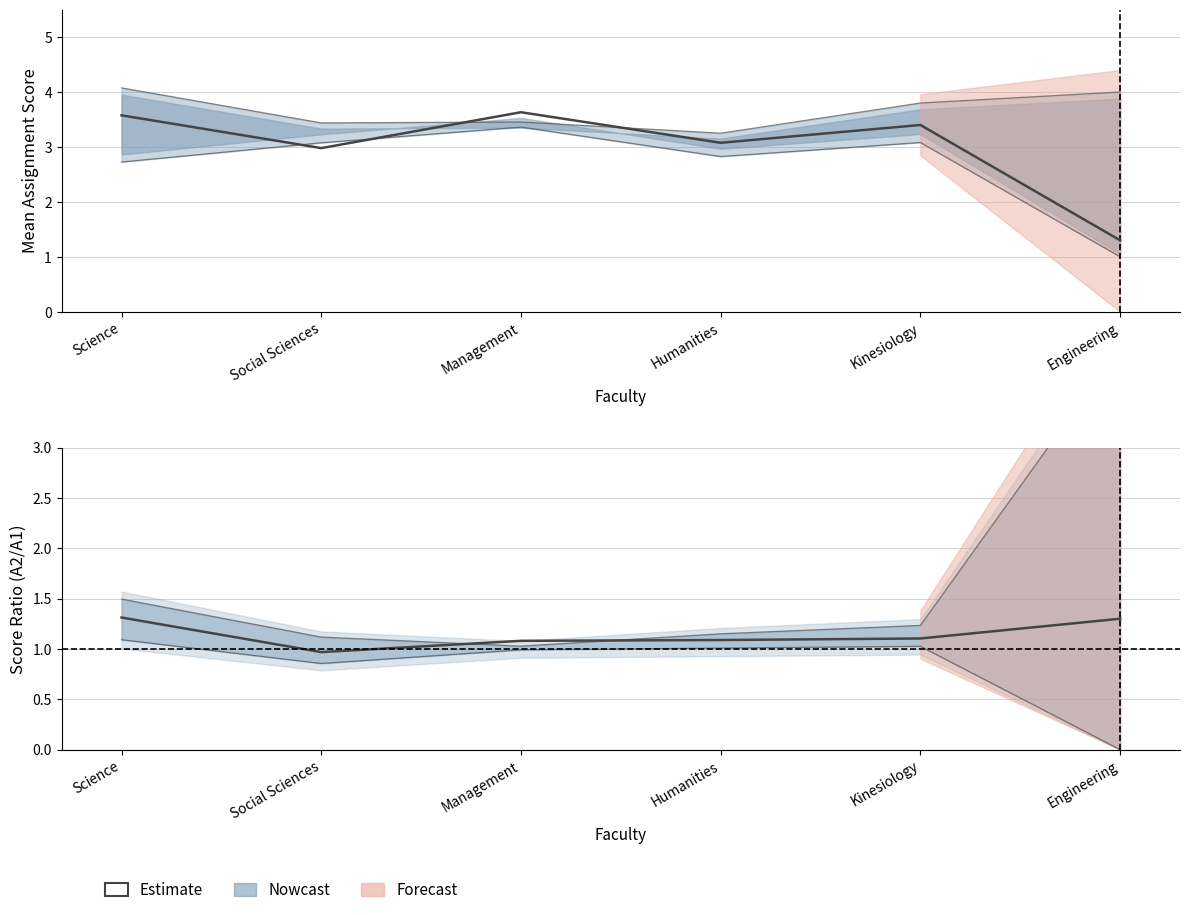

What is the ratio of the value at Engineering to the value at Kinesiology?

1.2